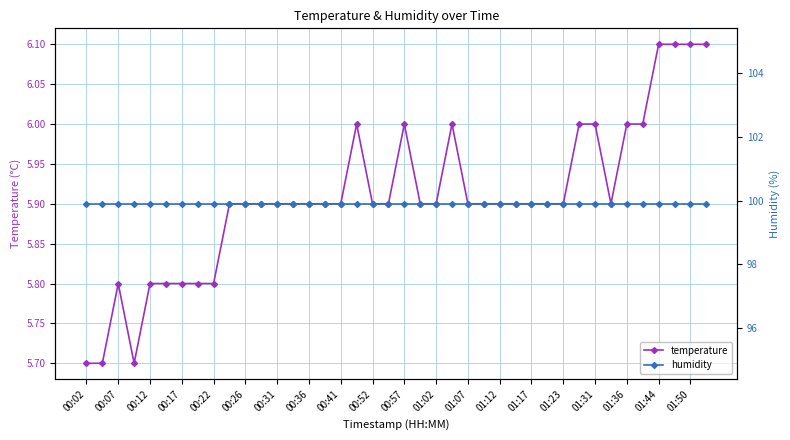

True or false: temperature has a value of 2.6 at 00:57.

False